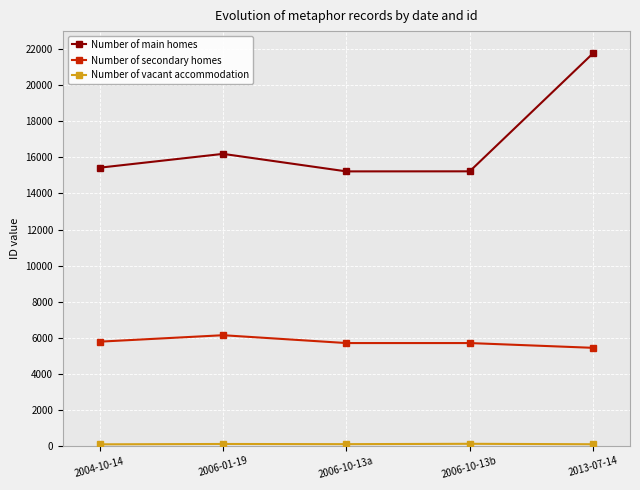

Which series has the largest range (max minus min)?

Number of main homes